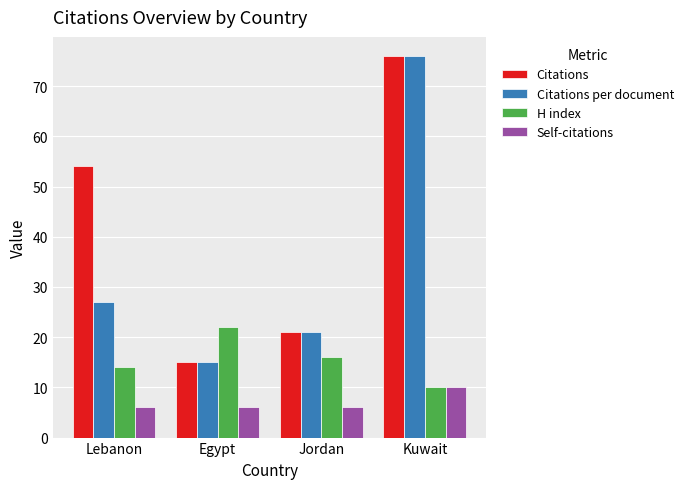

What is the difference between the Citations per document values at Lebanon and Kuwait?

49